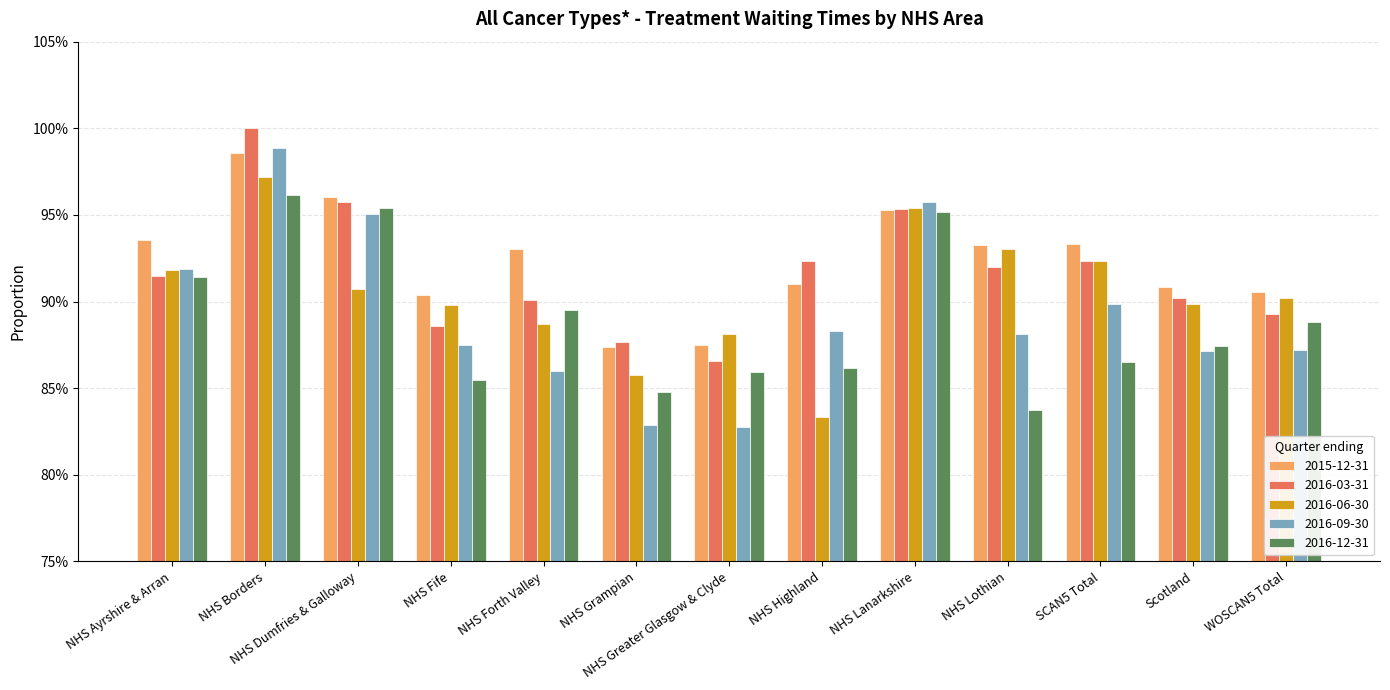

Which series has the widest spread of values?

2016-09-30